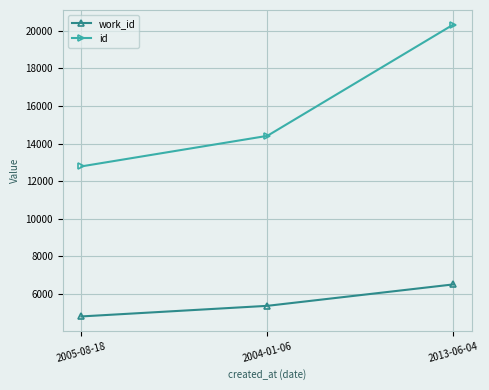

At how many categories does at least one series exceed 10377?

3